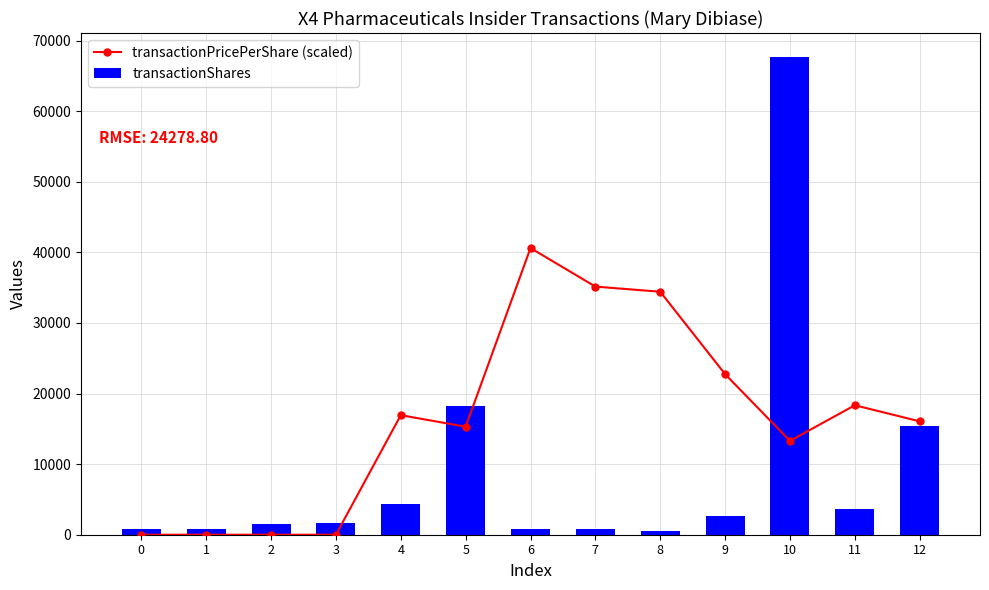

At which category is the sum across all series the highest?

10